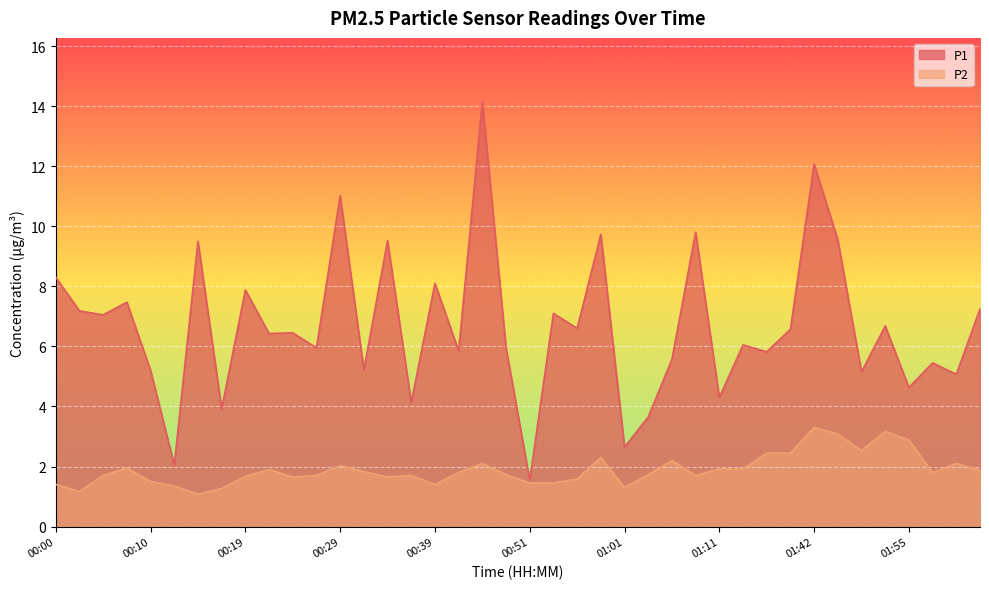

What is the maximum value shown in the chart?

14.2